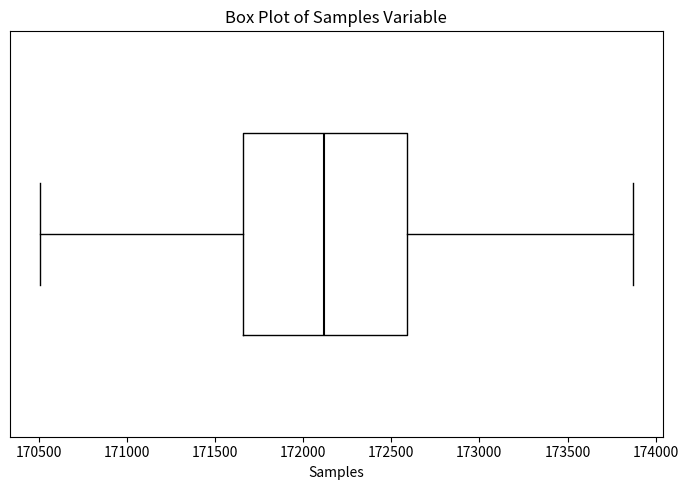

Transcribe this box plot: give where the median line is, the range the box spans, and where the two whiskers end, as read against the x-axis. The values are not printed on the chart, so give them approximately, as read against the axis.

median 172100, box 171650 to 172600, whiskers 170500 to 173850